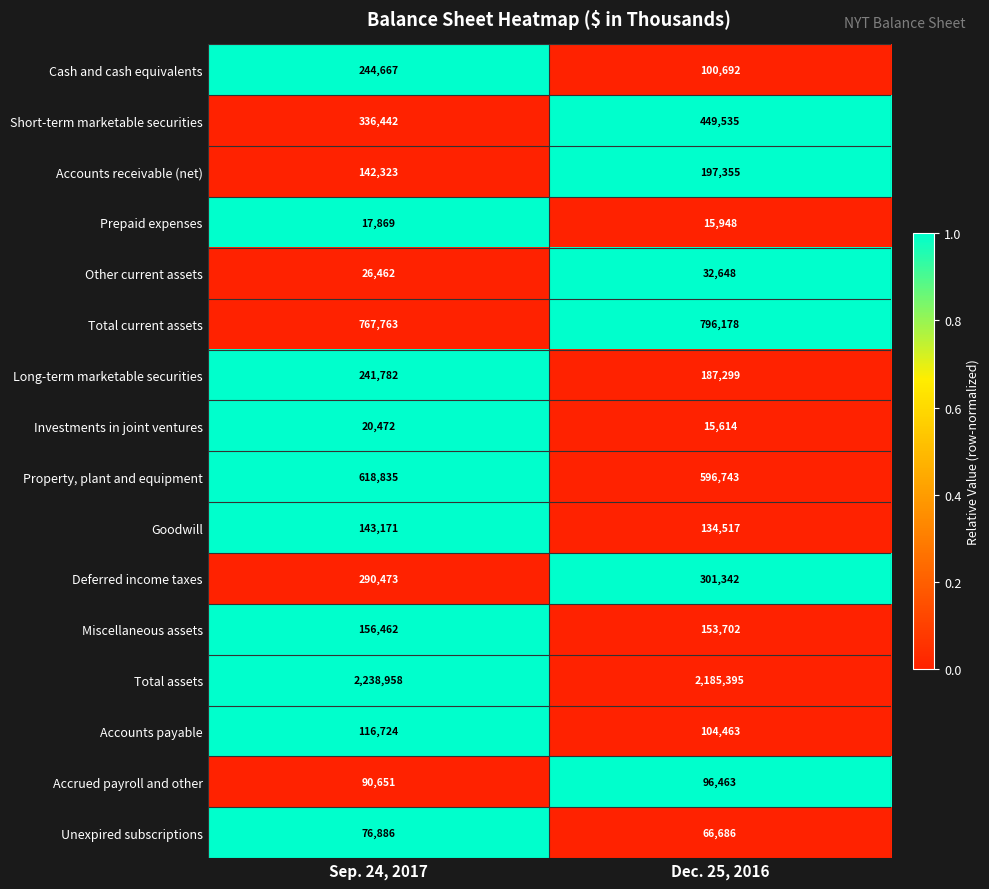

Between Sep. 24, 2017 and Dec. 25, 2016, which series saw the biggest shift?

Cash and cash equivalents